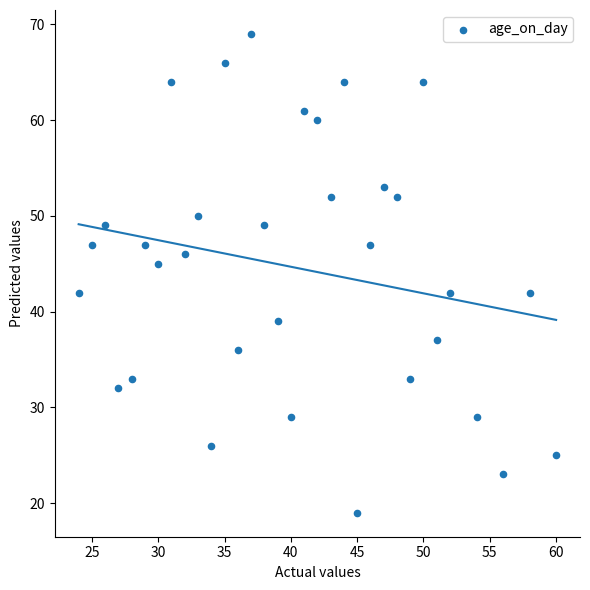

What is the range of X values (max minus min)?

36